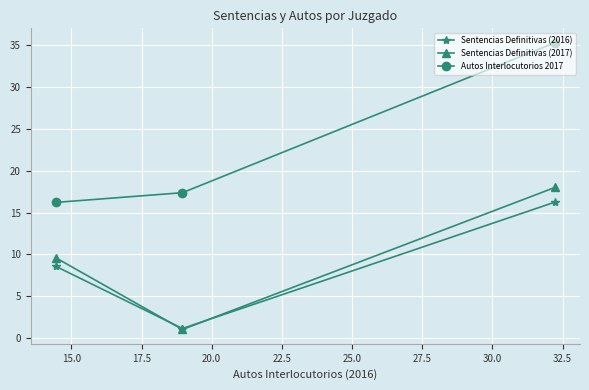

What is the smallest value displayed?

1.1